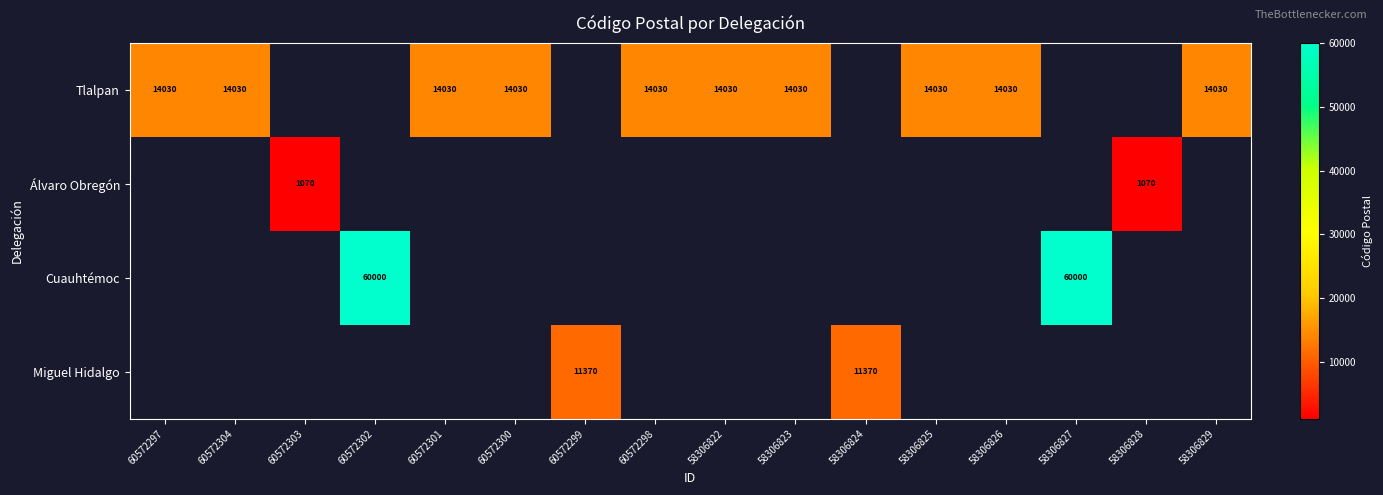

How many categories are shown in the chart?

16